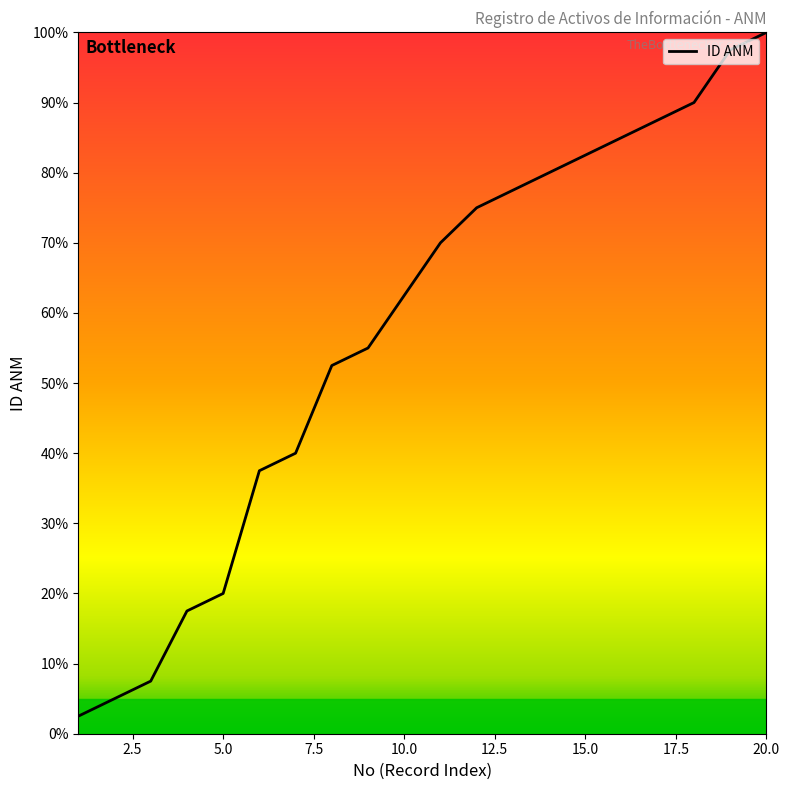

What is the greatest value displayed?

100.0